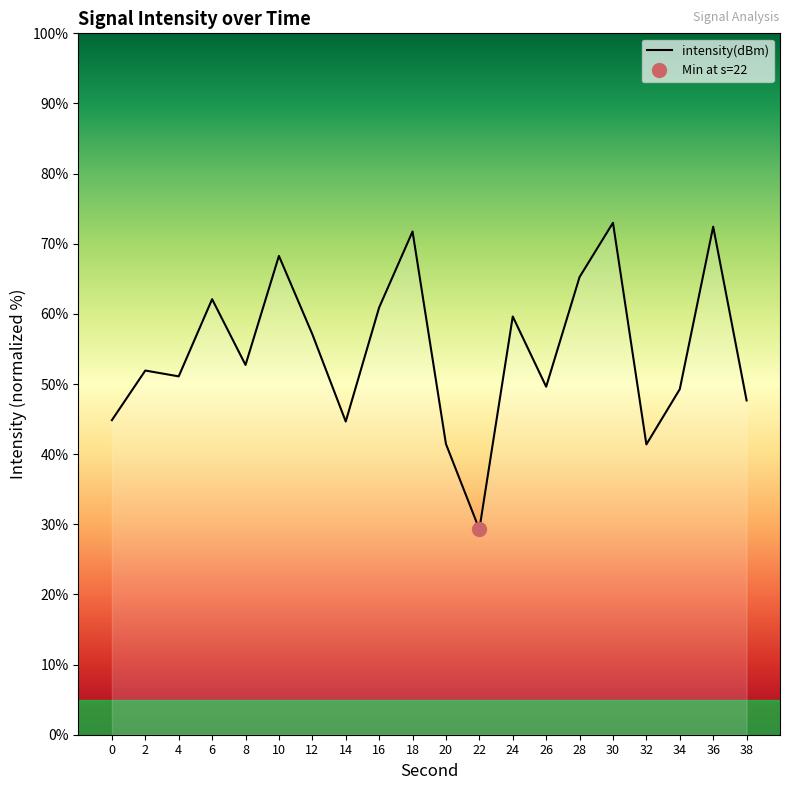

List the labels in order of value, smallest first.

22, 32, 20, 14, 0, 38, 34, 26, 4, 2, 8, 12, 24, 16, 6, 28, 10, 18, 36, 30